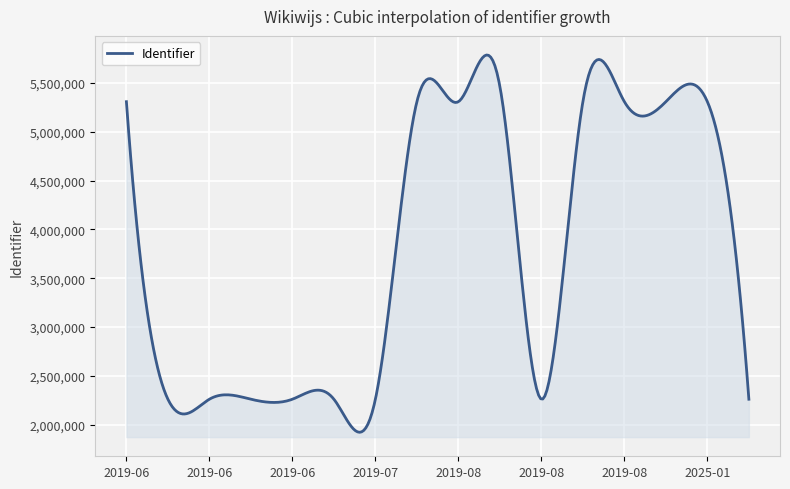

What is the difference between the maximum and minimum values?

3860504.6